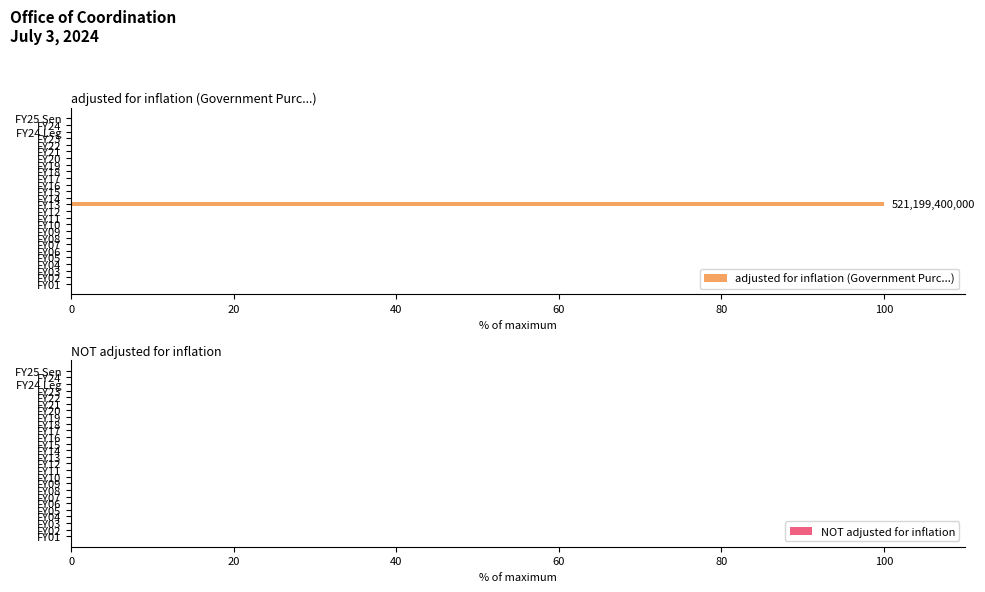

Count the number of categories in the chart.

26